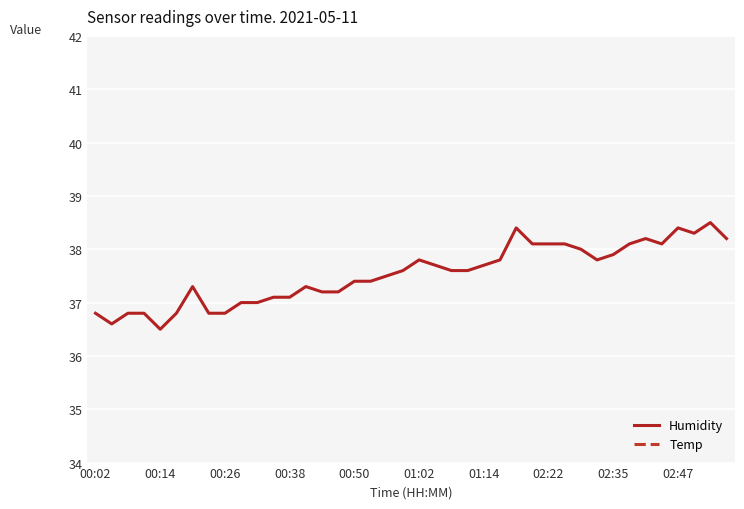

The Temp series shows 42.0 at 00:14. True or false?

False